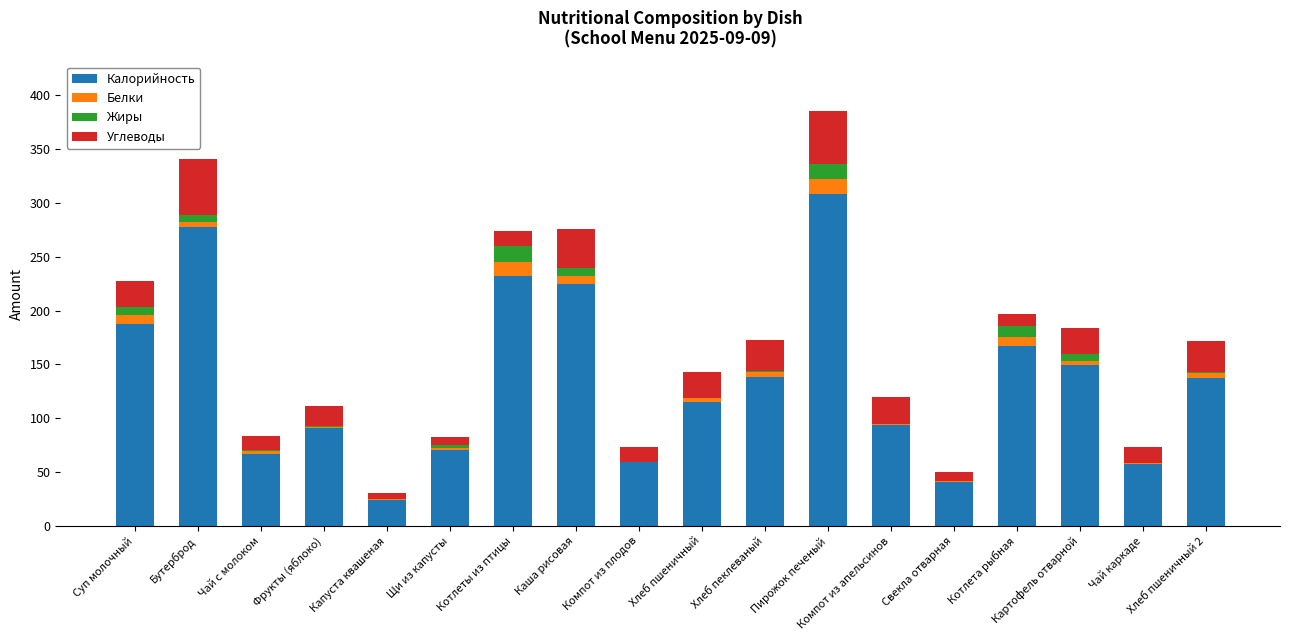

The value of Калорийность at Фрукты (яблоко) is 91.2. True or false?

True